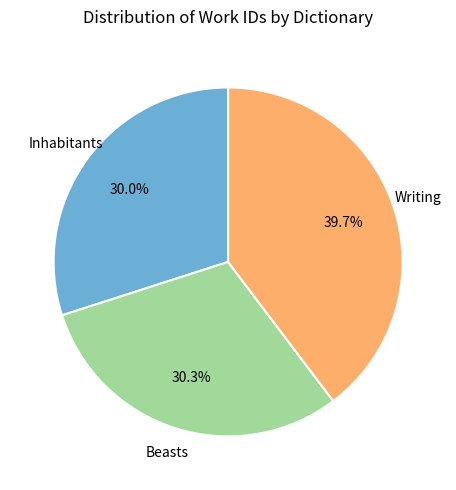

Is it true that Inhabitants is 30% of the pie?

True